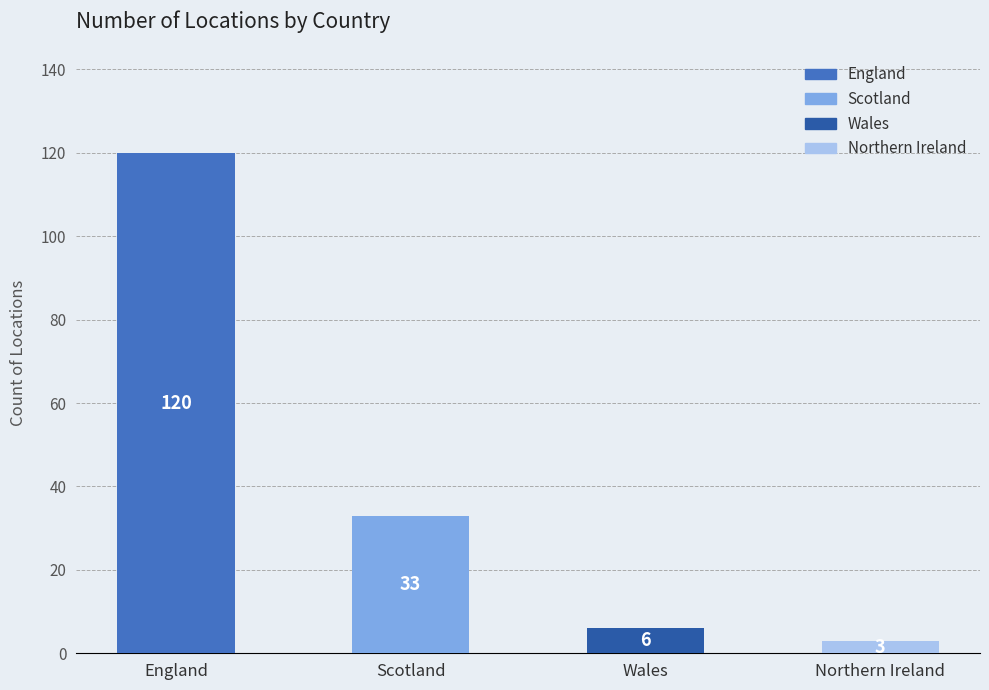

List the labels in order of value, largest first.

England, Scotland, Wales, Northern Ireland